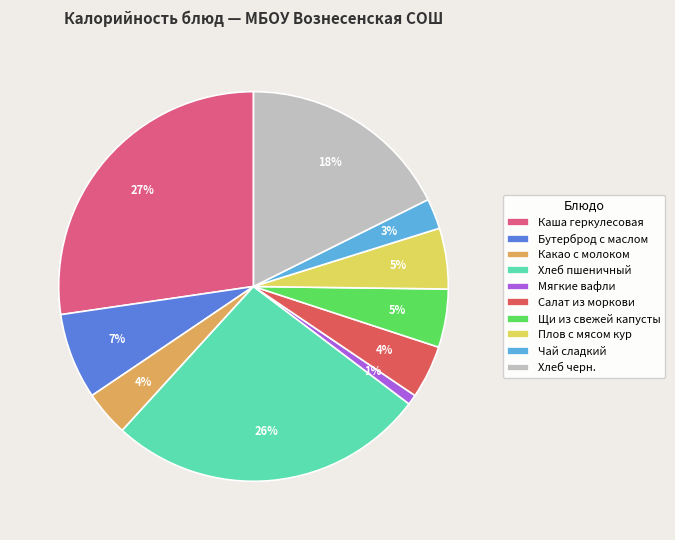

How many slices are in this pie chart?

10